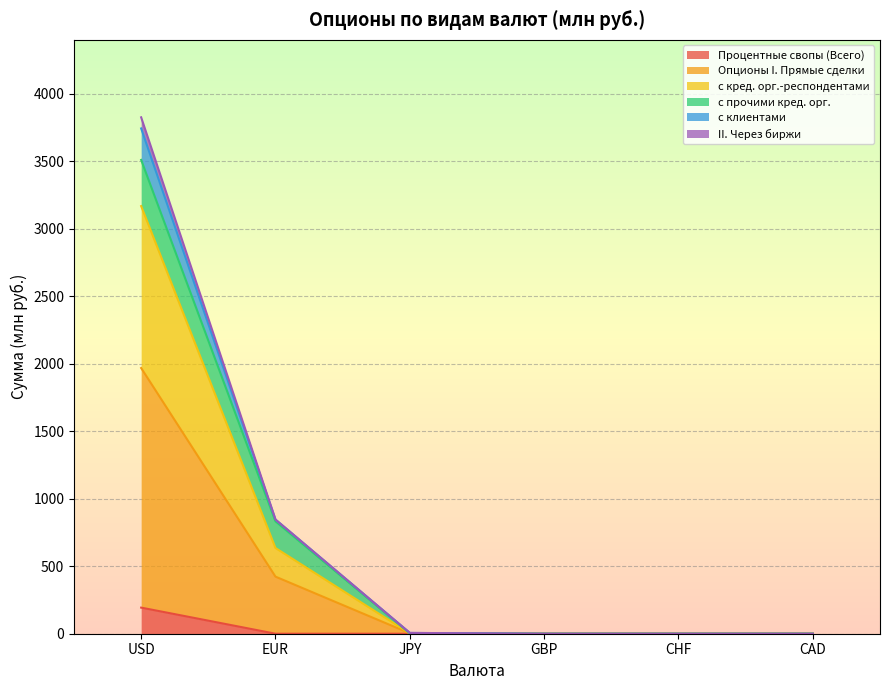

At which label does с клиентами reach its peak?

USD